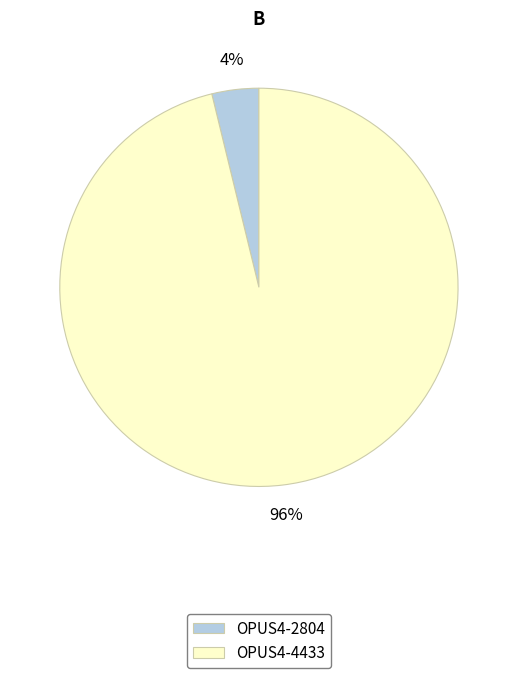

Which category accounts for the majority?

OPUS4-4433